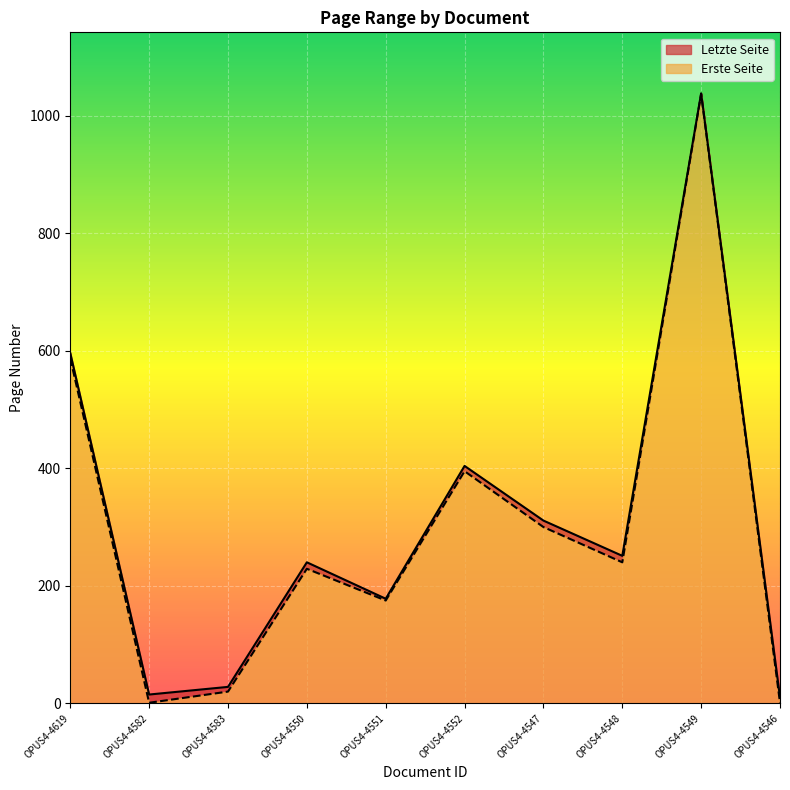

Rank the categories by Letzte Seite value from lowest to highest.

OPUS4-4546, OPUS4-4582, OPUS4-4583, OPUS4-4551, OPUS4-4550, OPUS4-4548, OPUS4-4547, OPUS4-4552, OPUS4-4619, OPUS4-4549